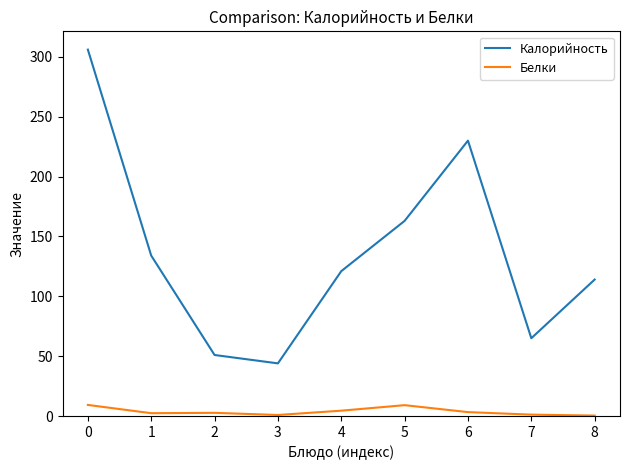

Rank the series by their average value, from highest to lowest.

Калорийность, Белки